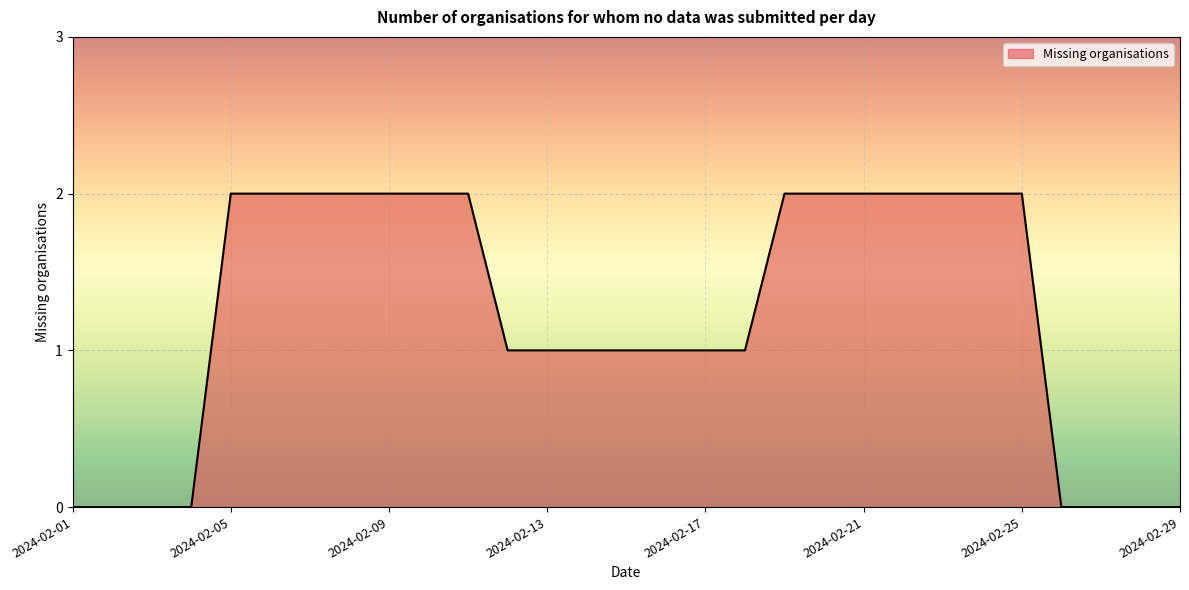

Does the chart have visible grid lines?

Yes